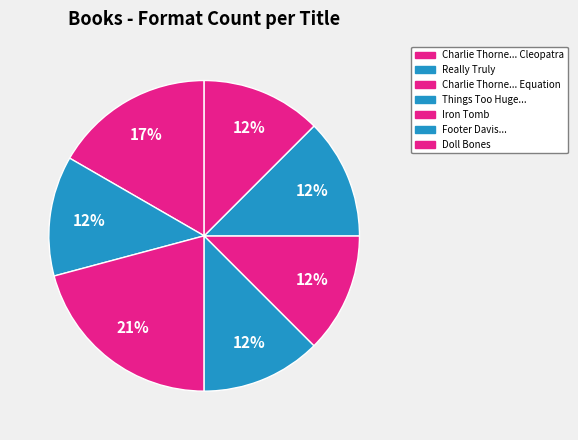

Count the number of slices in the pie.

7